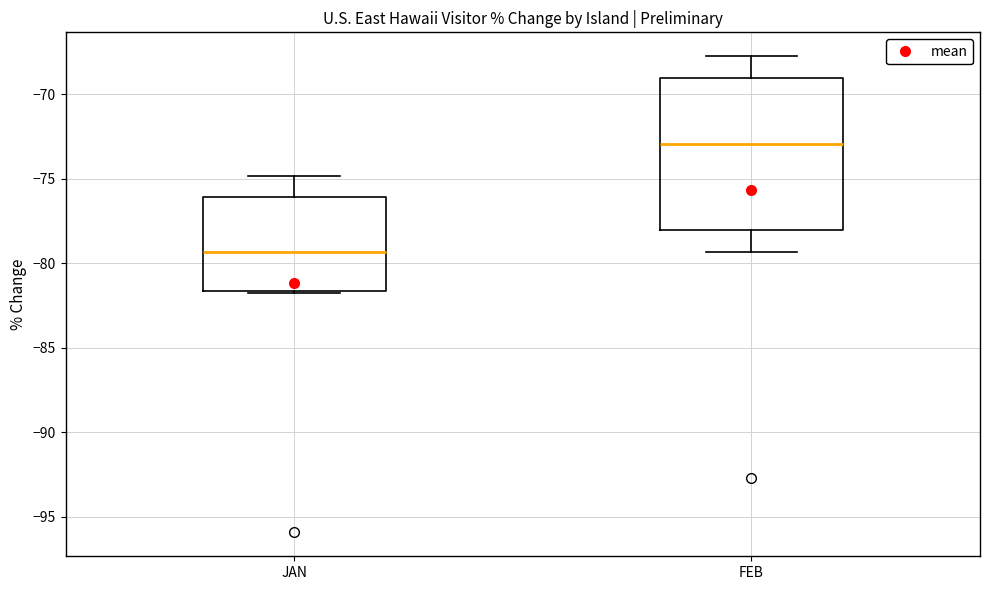

Which box's median line is the lowest?

JAN